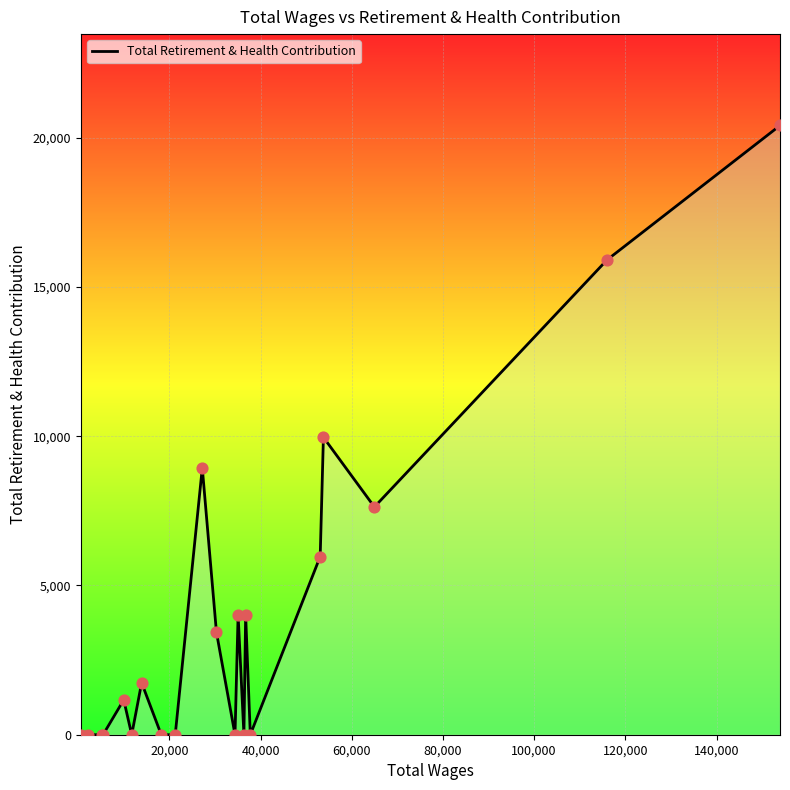

What is the greatest value displayed?

20408